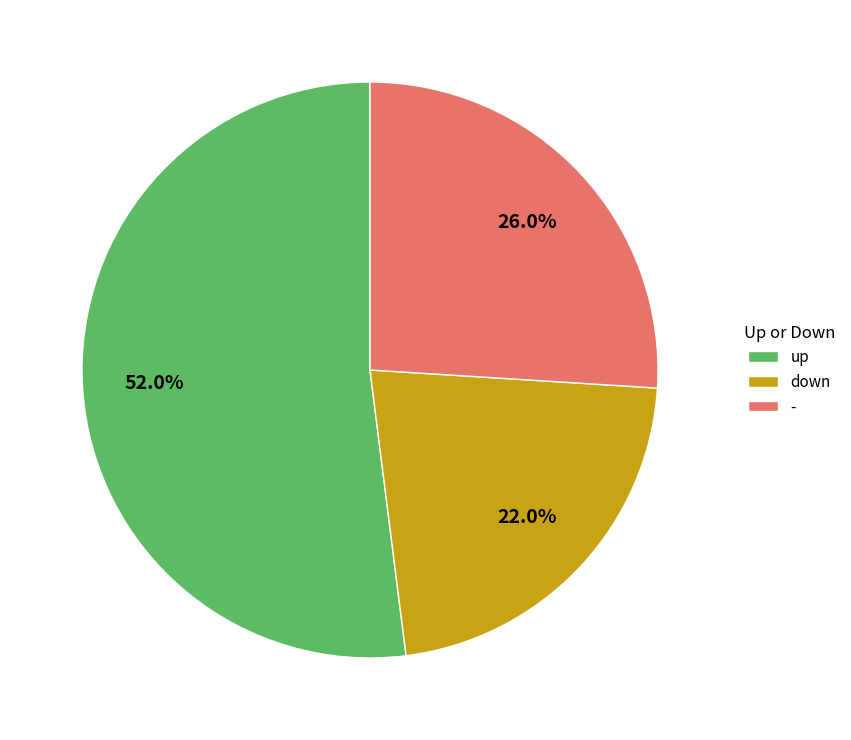

Which slice is the smallest?

down